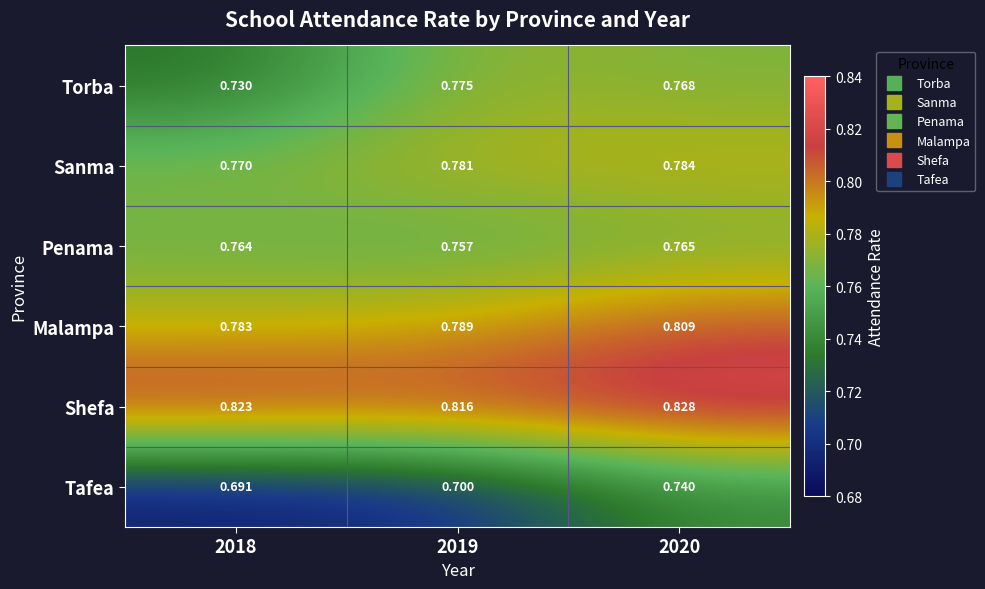

Which series has the largest range (max minus min)?

Tafea